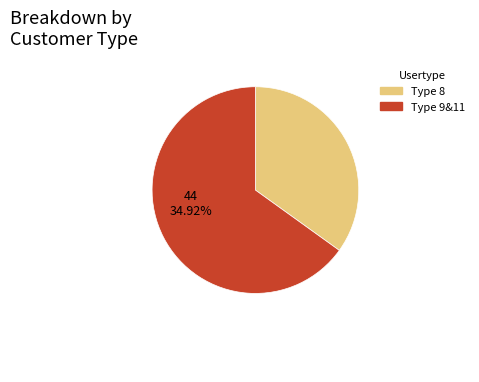

Is there a majority slice in this chart?

Yes